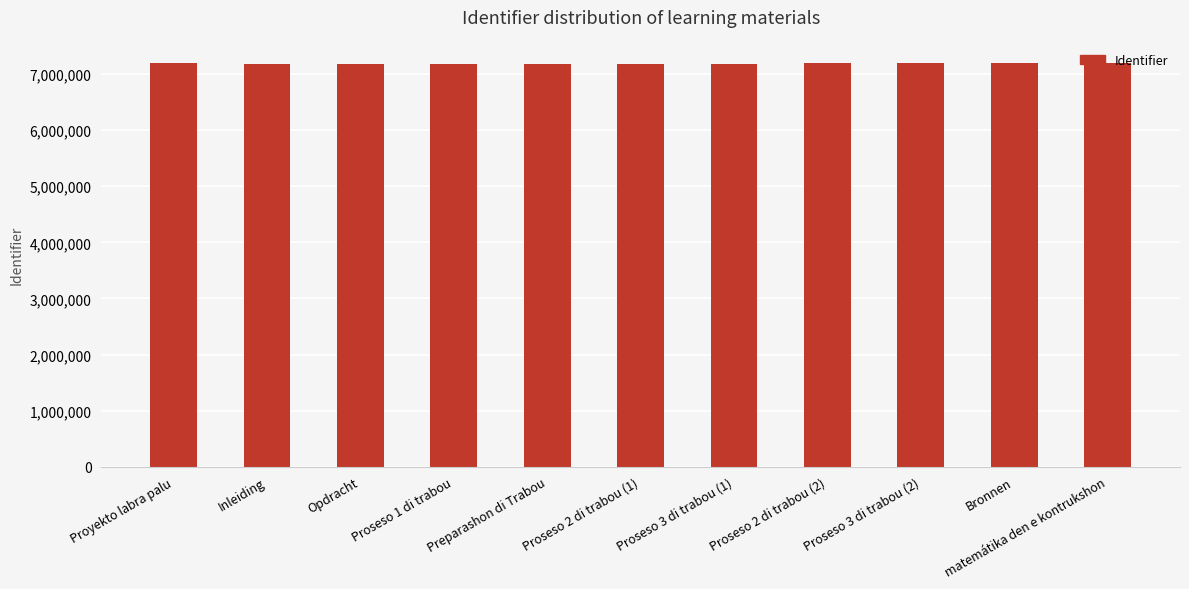

True or false: the data shows 10351001 at Preparashon di Trabou.

False